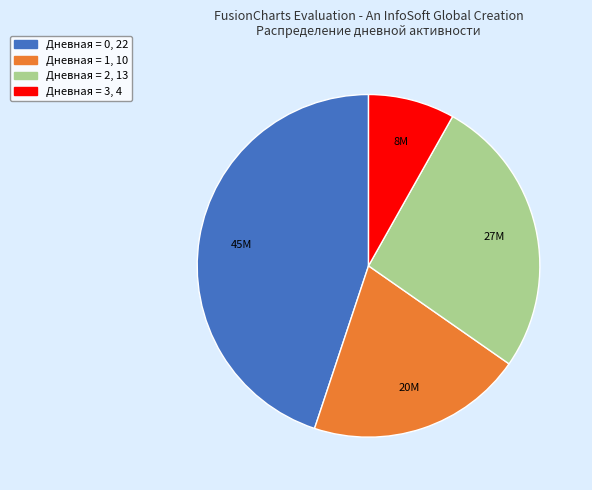

How many slices are in this pie chart?

4